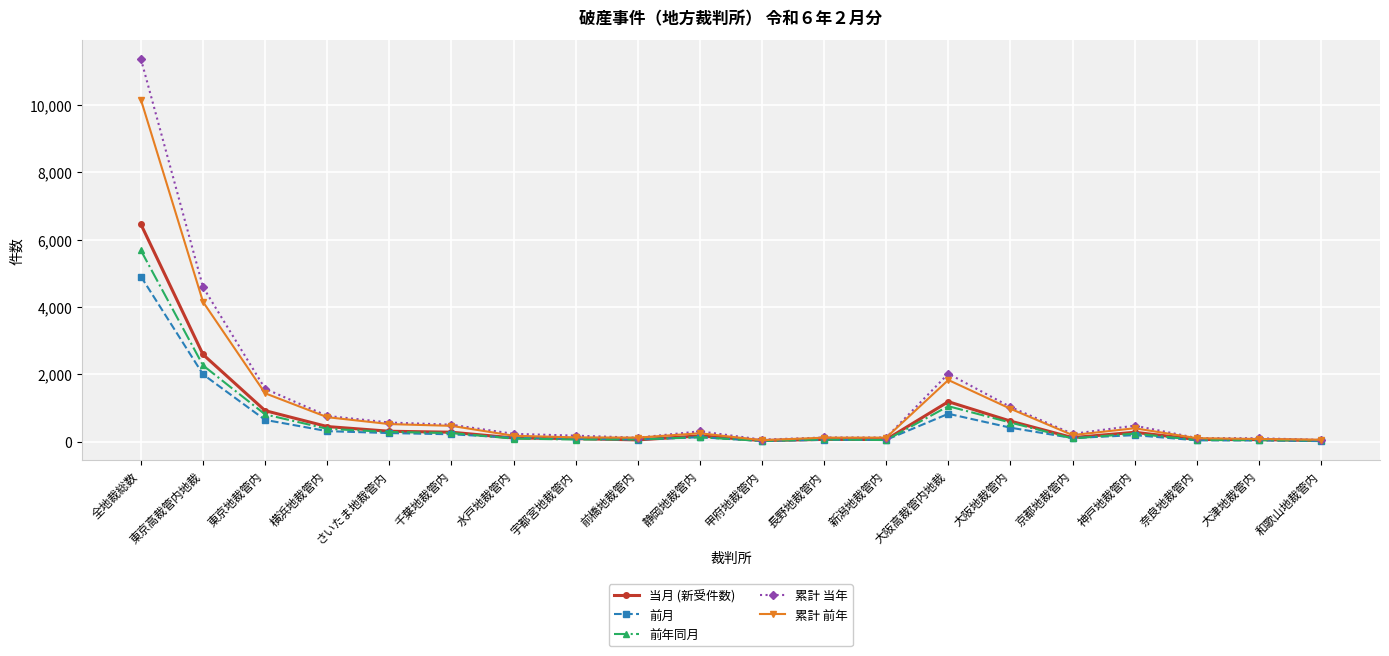

True or false: 前年同月 has more than 2 points higher than both neighbors.

True